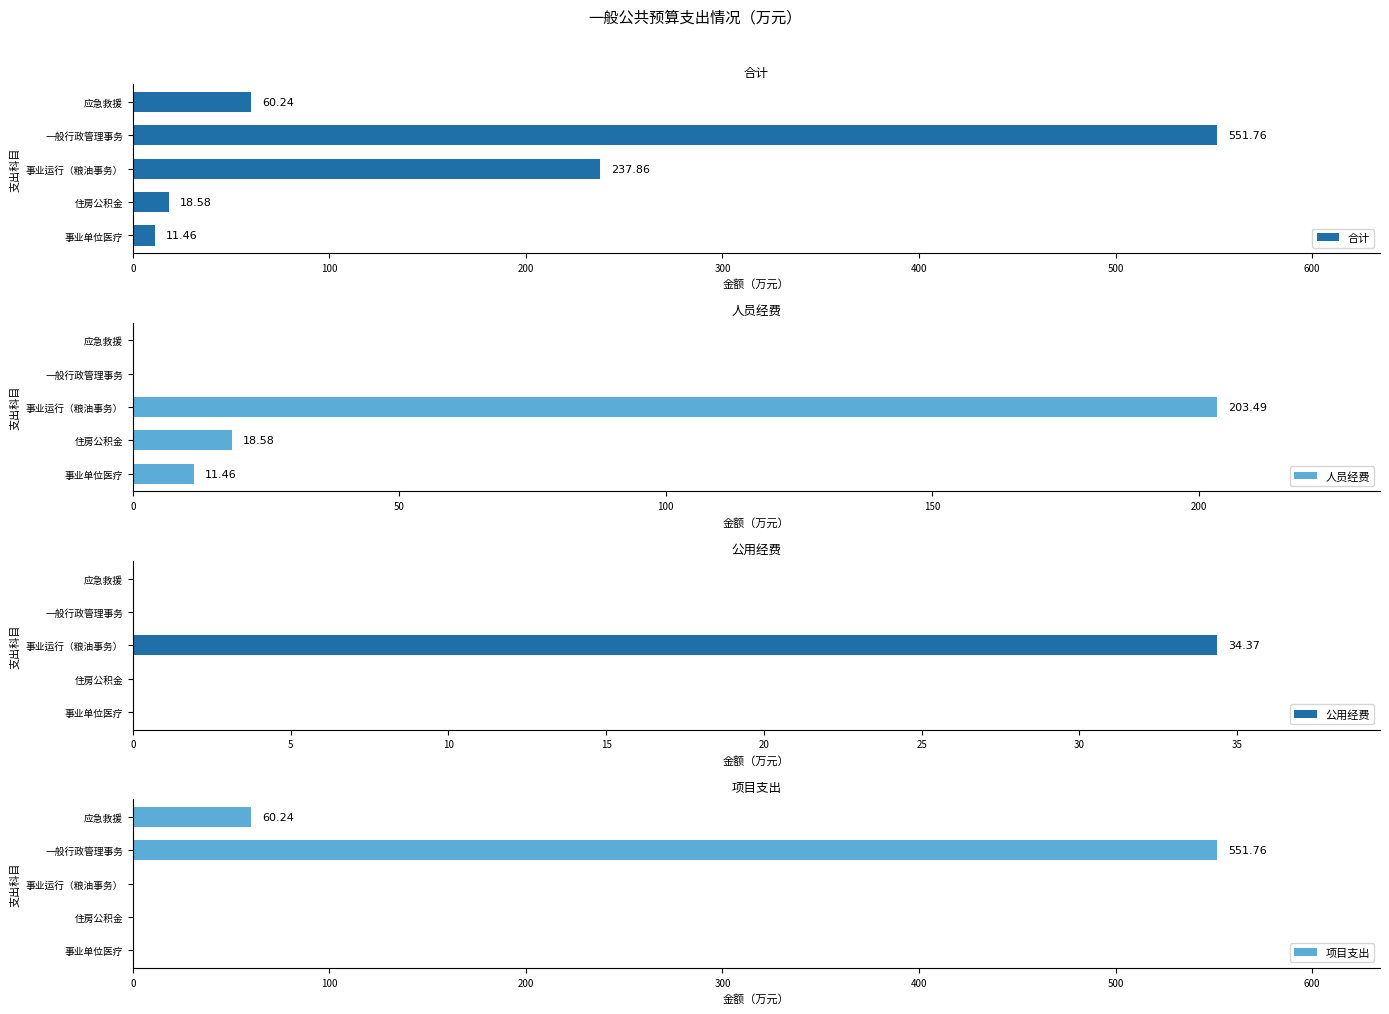

What is the value of the 人员经费 bar at the 2nd from the left?

18.6